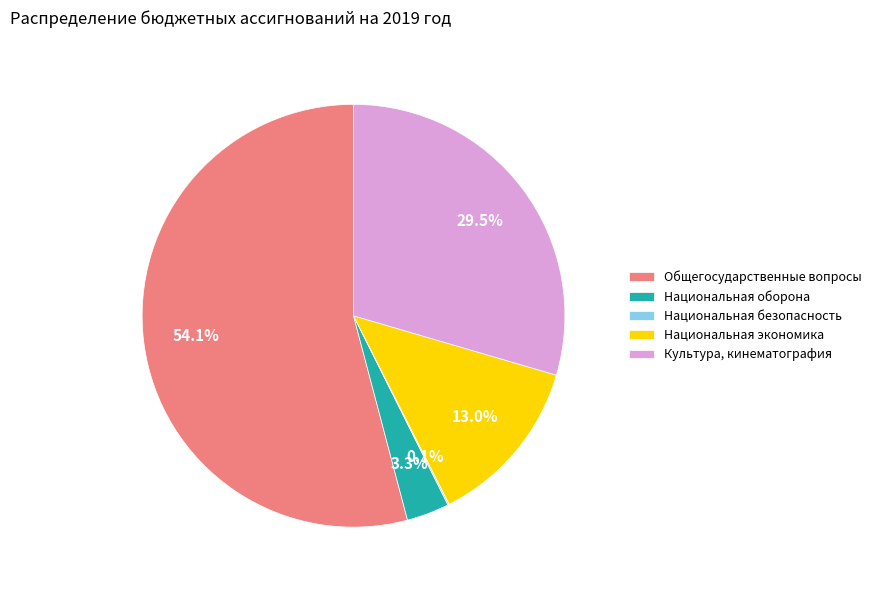

What is the total percentage of Национальная оборона and Общегосударственные вопросы?

57.4%